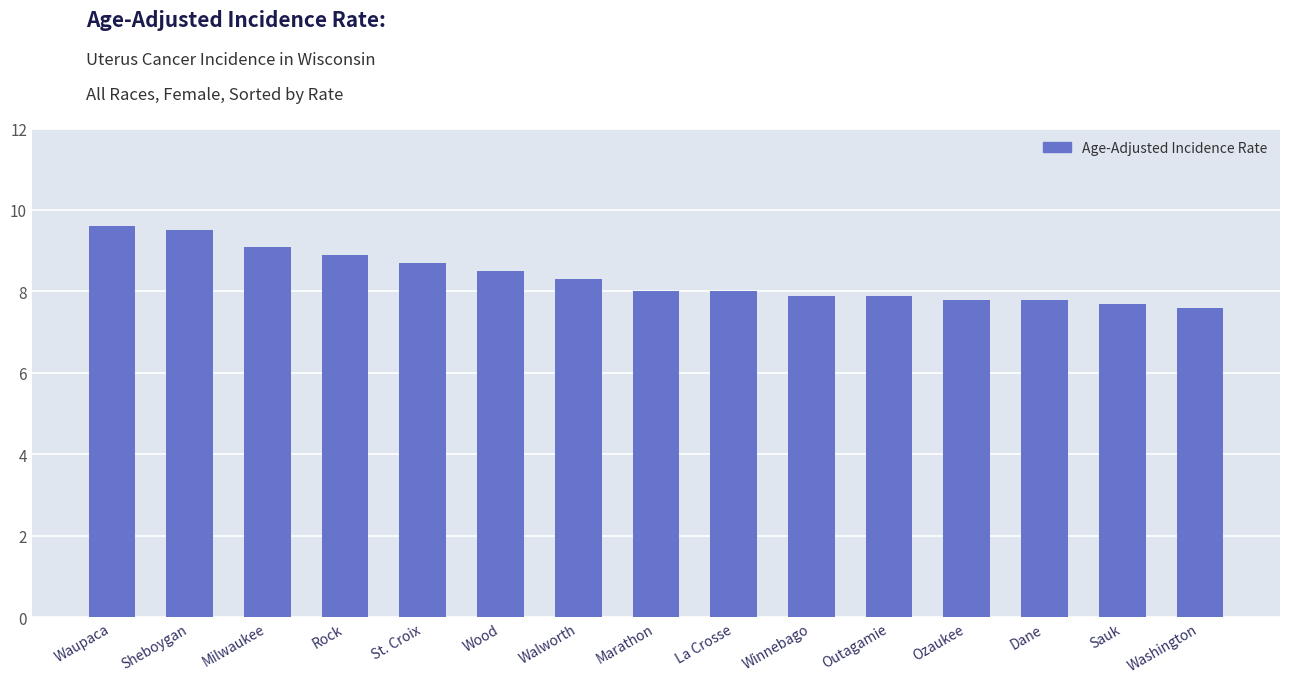

Between Waupaca and Sauk, which is larger?

Waupaca